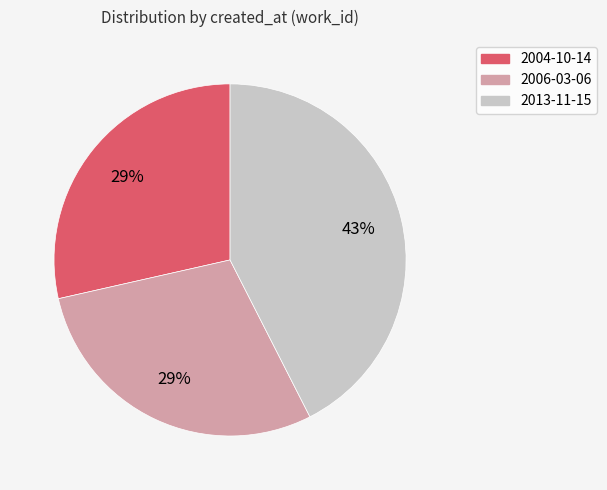

To the nearest percent, what is the difference between the 2004-10-14 and 2013-11-15 slice percentages?

14%